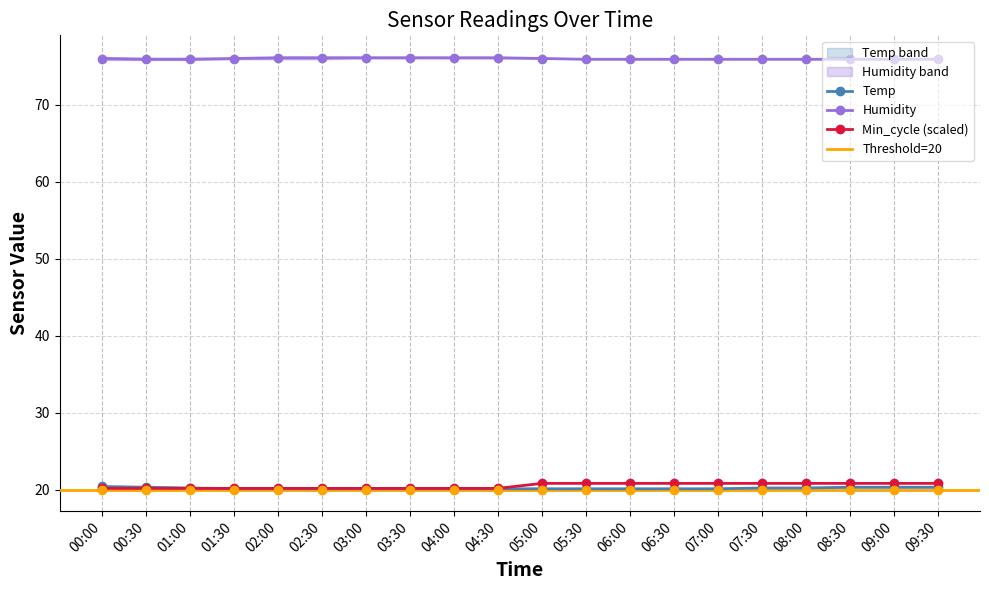

Reading left to right, list all the values displayed in this chart.

Temp: 00:00=20.4	00:30=20.3	01:00=20.2	01:30=20.1	02:00=20.1	02:30=20.1	03:00=20.1	03:30=20.1	04:00=20.1	04:30=20.1	05:00=20.1	05:30=20.1	06:00=20.1	06:30=20.1	07:00=20.1	07:30=20.2	08:00=20.2	08:30=20.3	09:00=20.3	09:30=20.3
Humidity: 00:00=76.0	00:30=75.9	01:00=75.9	01:30=76.0	02:00=76.1	02:30=76.1	03:00=76.1	03:30=76.1	04:00=76.1	04:30=76.1	05:00=76.0	05:30=75.9	06:00=75.9	06:30=75.9	07:00=75.9	07:30=75.9	08:00=75.9	08:30=75.9	09:00=75.9	09:30=75.9
Min_cycle: 00:00=20.2	00:30=20.2	01:00=20.2	01:30=20.2	02:00=20.2	02:30=20.2	03:00=20.2	03:30=20.2	04:00=20.2	04:30=20.2	05:00=20.8	05:30=20.8	06:00=20.8	06:30=20.8	07:00=20.8	07:30=20.8	08:00=20.8	08:30=20.8	09:00=20.8	09:30=20.8